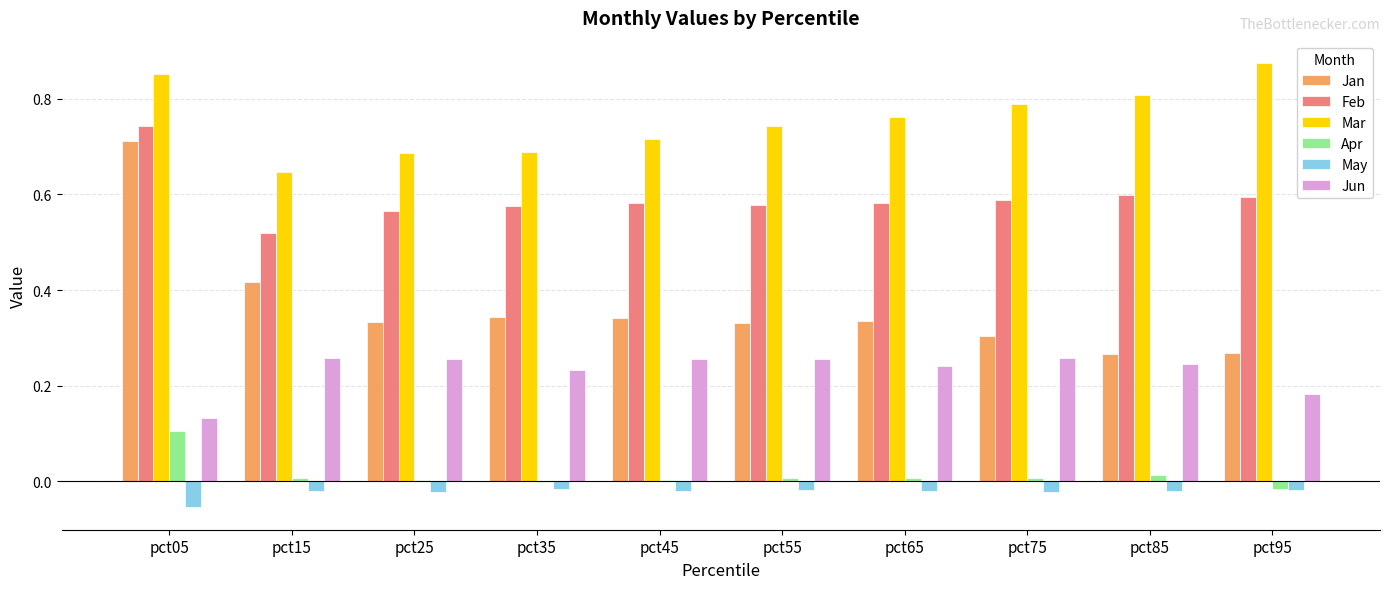

How many Jan values are between 0 and 1?

10